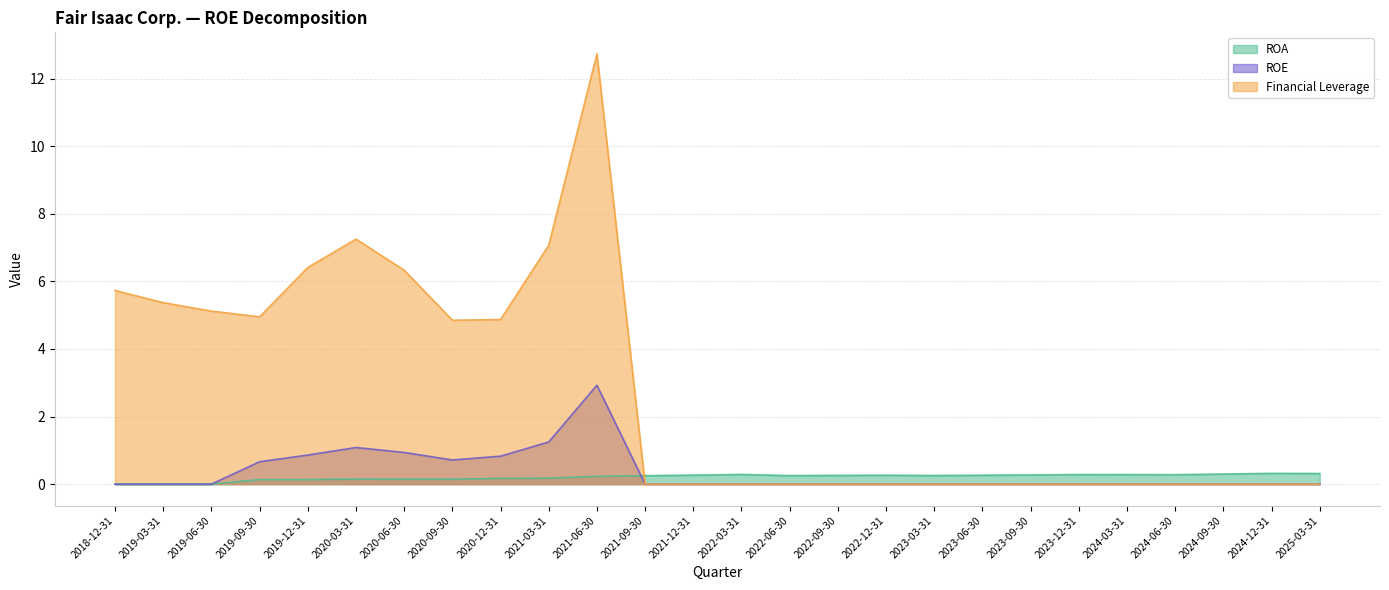

Reading left to right, list all the values displayed in this chart.

ROA: 2018-12-31=0.0	2019-03-31=0.0	2019-06-30=0.0	2019-09-30=0.1	2019-12-31=0.1	2020-03-31=0.1	2020-06-30=0.1	2020-09-30=0.1	2020-12-31=0.2	2021-03-31=0.2	2021-06-30=0.2	2021-09-30=0.3	2021-12-31=0.3	2022-03-31=0.3	2022-06-30=0.3	2022-09-30=0.3	2022-12-31=0.3	2023-03-31=0.3	2023-06-30=0.3	2023-09-30=0.3	2023-12-31=0.3	2024-03-31=0.3	2024-06-30=0.3	2024-09-30=0.3	2024-12-31=0.3	2025-03-31=0.3
ROE: 2018-12-31=0.0	2019-03-31=0.0	2019-06-30=0.0	2019-09-30=0.7	2019-12-31=0.9	2020-03-31=1.1	2020-06-30=0.9	2020-09-30=0.7	2020-12-31=0.8	2021-03-31=1.2	2021-06-30=2.9	2021-09-30=0.0	2021-12-31=0.0	2022-03-31=0.0	2022-06-30=0.0	2022-09-30=0.0	2022-12-31=0.0	2023-03-31=0.0	2023-06-30=0.0	2023-09-30=0.0	2023-12-31=0.0	2024-03-31=0.0	2024-06-30=0.0	2024-09-30=0.0	2024-12-31=0.0	2025-03-31=0.0
Financial Leverage: 2018-12-31=5.7	2019-03-31=5.4	2019-06-30=5.1	2019-09-30=5.0	2019-12-31=6.4	2020-03-31=7.2	2020-06-30=6.3	2020-09-30=4.8	2020-12-31=4.9	2021-03-31=7.1	2021-06-30=12.7	2021-09-30=0.0	2021-12-31=0.0	2022-03-31=0.0	2022-06-30=0.0	2022-09-30=0.0	2022-12-31=0.0	2023-03-31=0.0	2023-06-30=0.0	2023-09-30=0.0	2023-12-31=0.0	2024-03-31=0.0	2024-06-30=0.0	2024-09-30=0.0	2024-12-31=0.0	2025-03-31=0.0